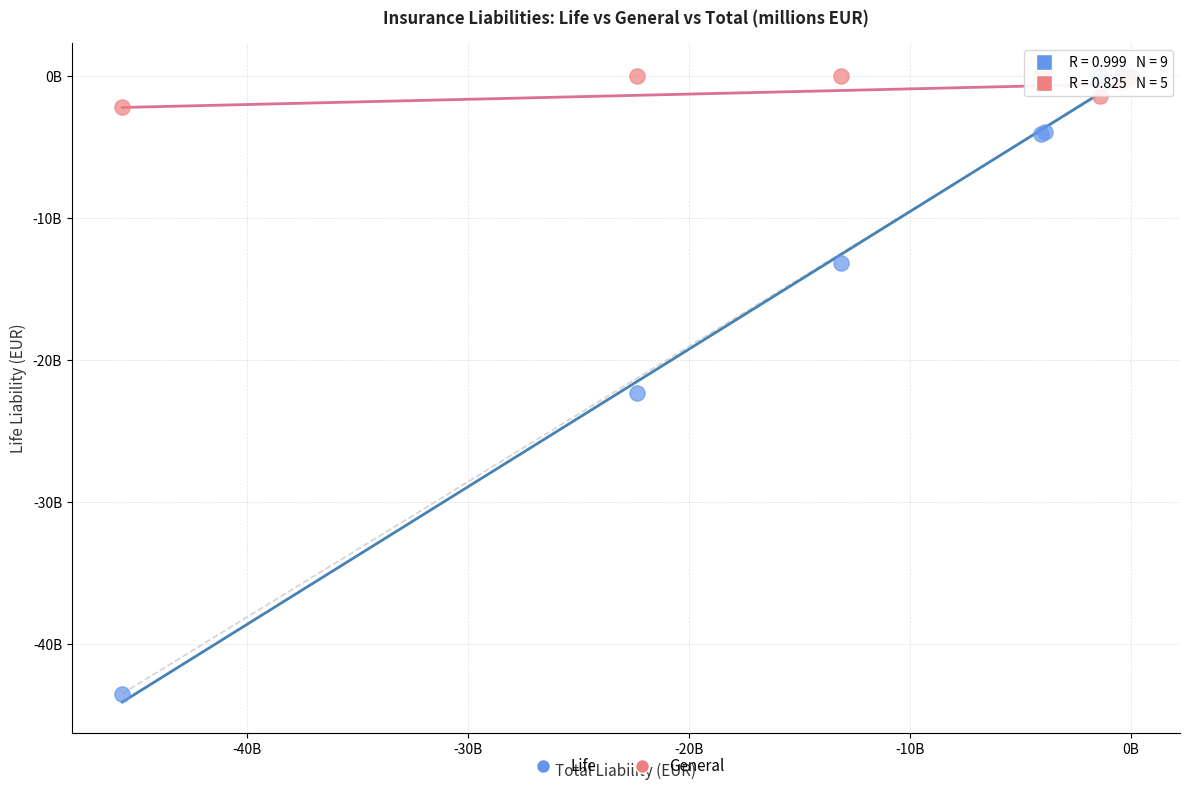

Which series reaches the minimum Y coordinate?

Life